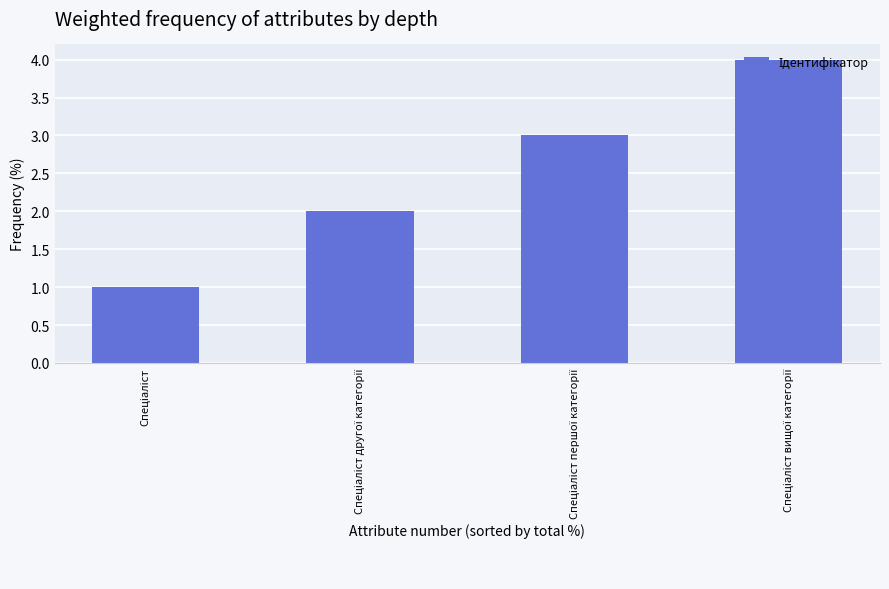

What is the sum of all values?

10